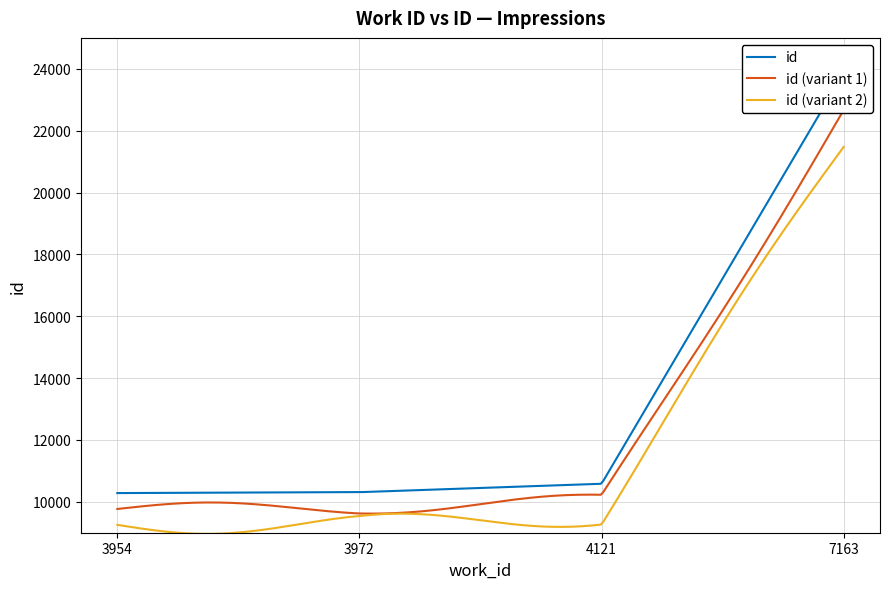

What is the sum of the values at 3954 and 3972?

20593